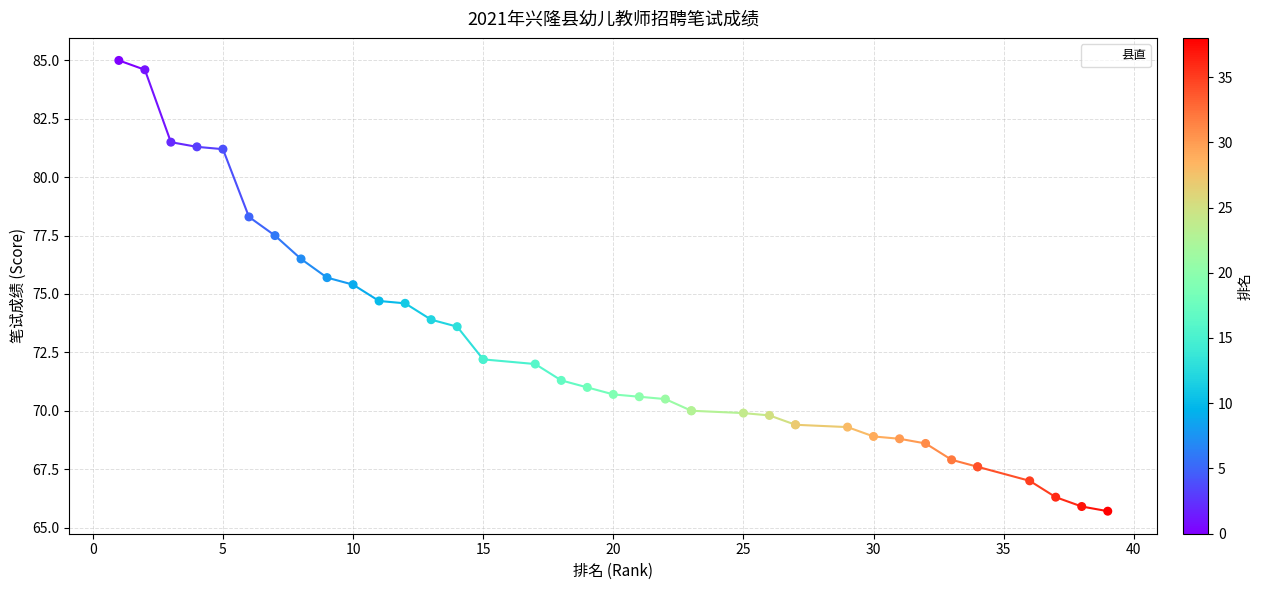

What is the change in value from 23 to 34?

-2.4